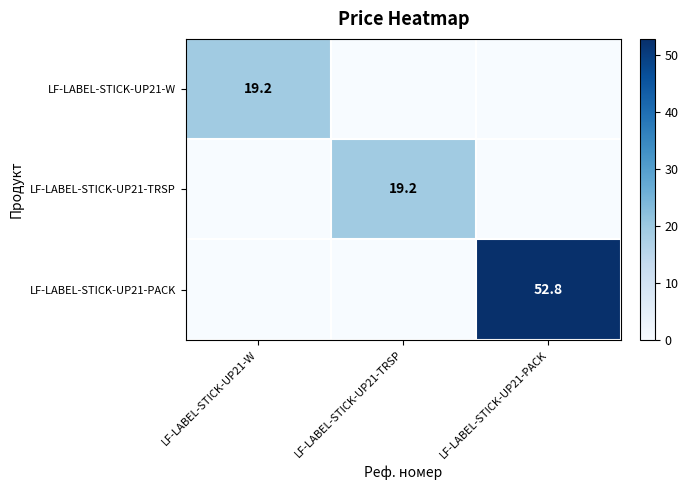

The LF-LABEL-STICK-UP21-TRSP series shows 34.3 at LF-LABEL-STICK-UP21-TRSP. True or false?

False